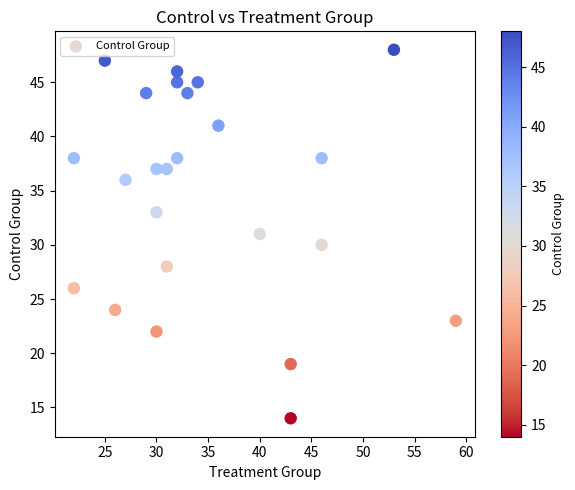

What is the range of X values (max minus min)?

37